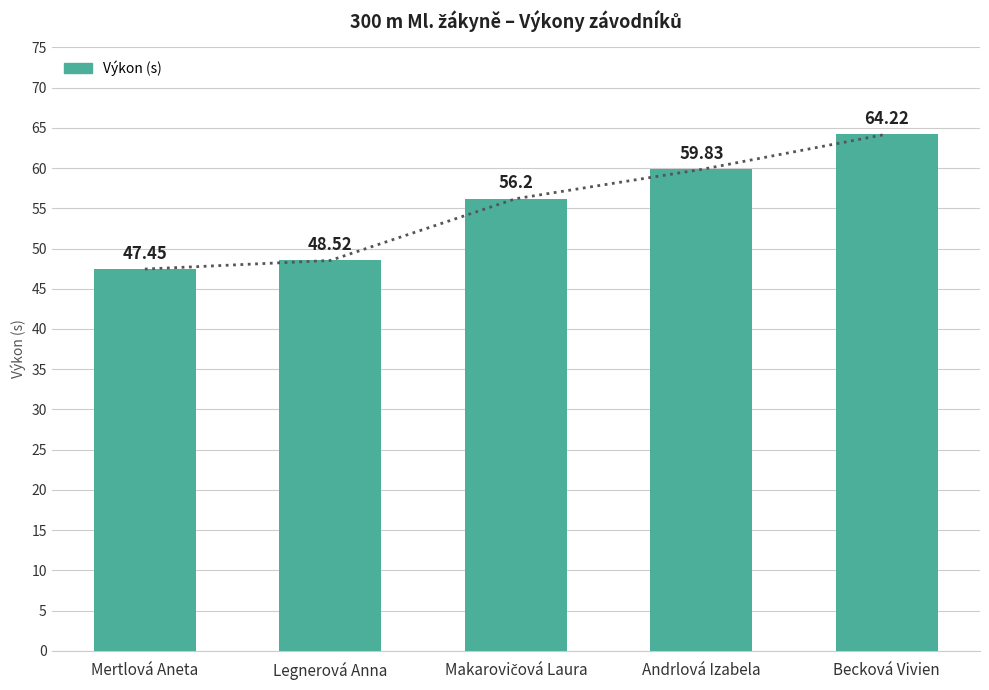

What is the sum of the values at Legnerová Anna and Andrlová Izabela?

108.3